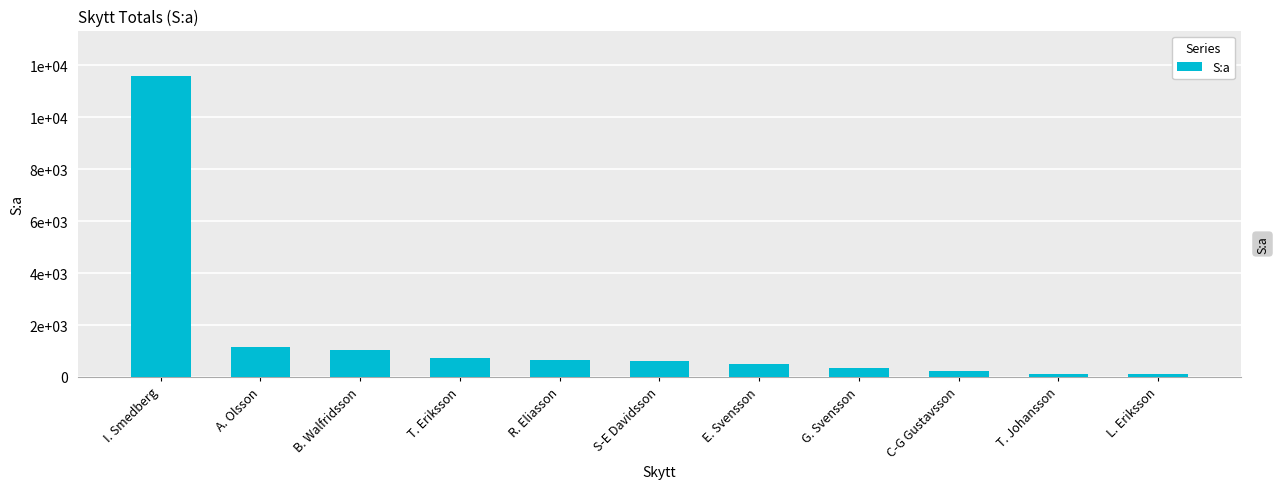

Are the bars horizontal?

No